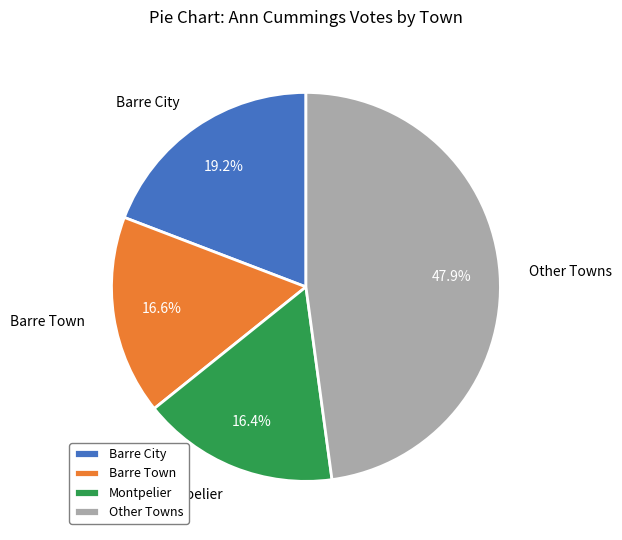

How many slices are in this pie chart?

4